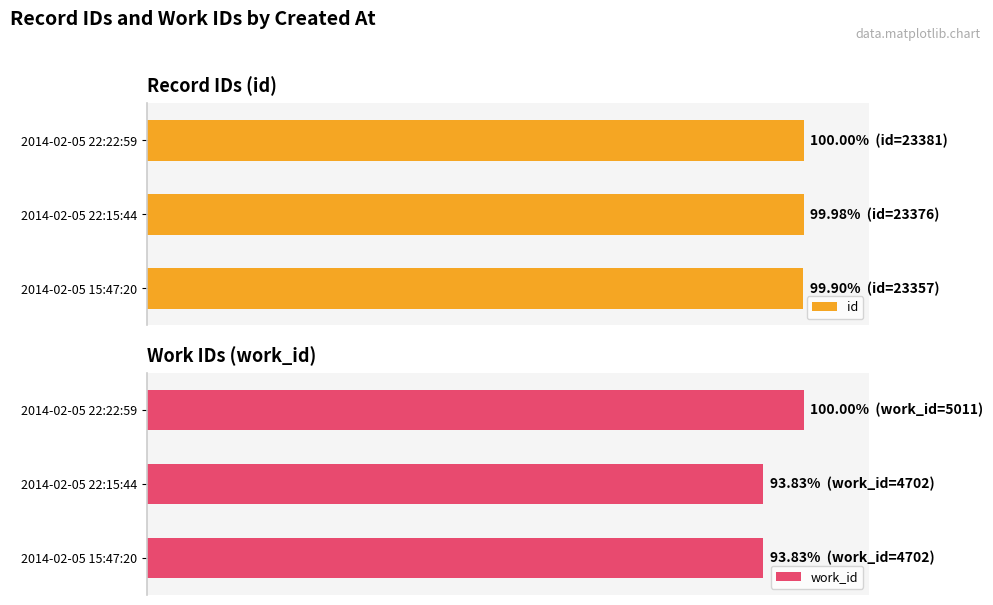

What is the spread (max minus min) of values at 2014-02-05 15:47:20?

6.1